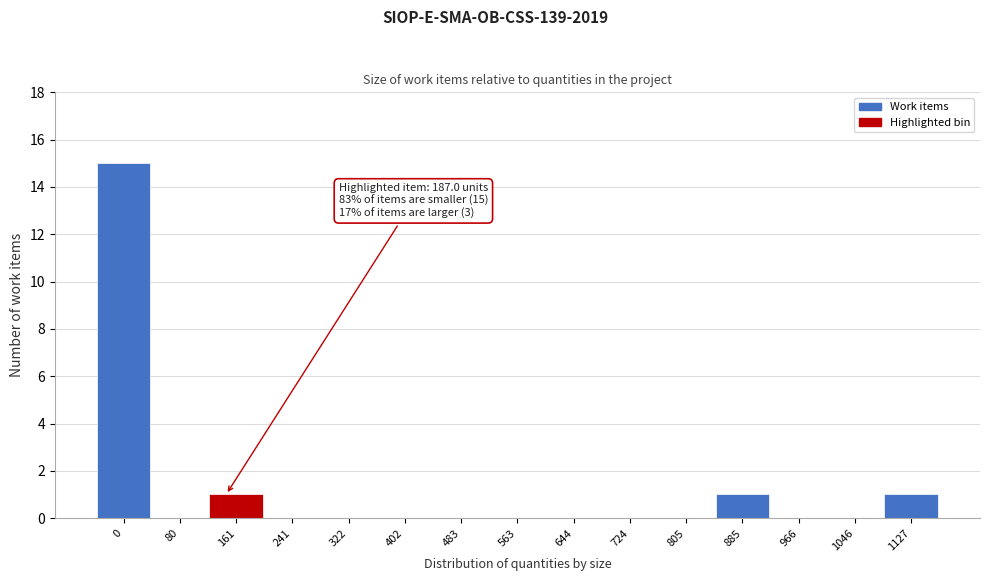

Reading left to right, transcribe all the data shown in this chart.

0=15	80=0	161=1	241=0	322=0	402=0	483=0	563=0	644=0	724=0	805=0	885=1	966=0	1046=0	1127=1